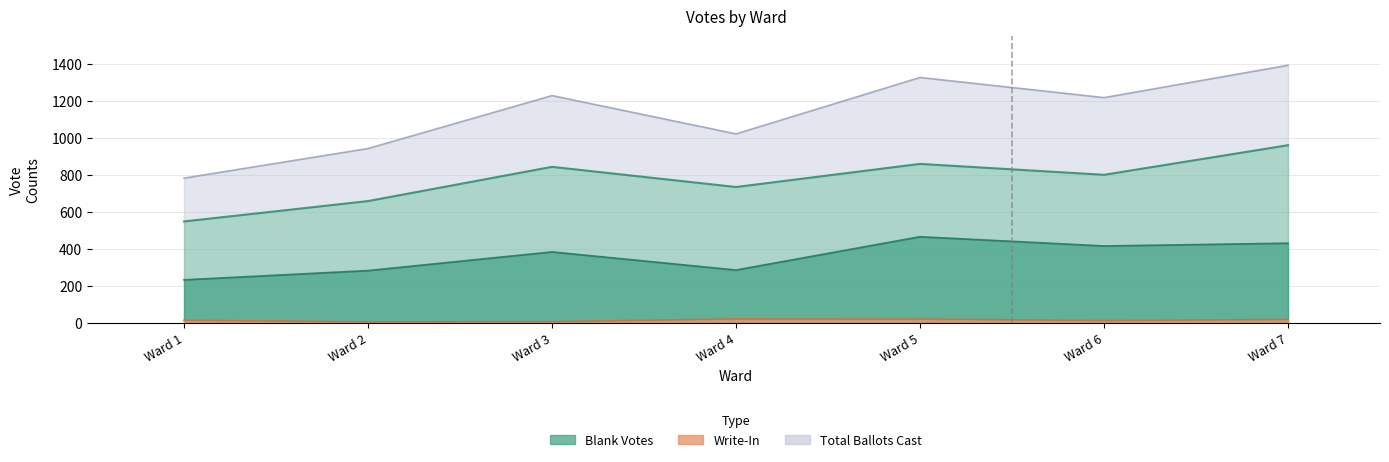

True or false: Total Ballots Cast and Blank Votes intersect in this chart.

False